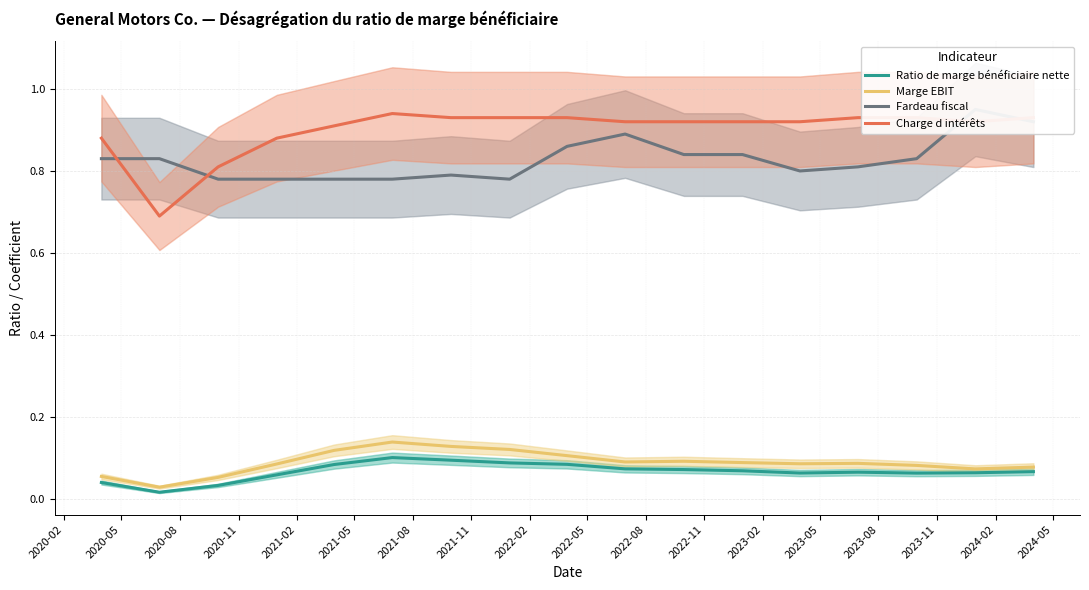

True or false: Charge d intérêts and Marge EBIT cross at least once.

False